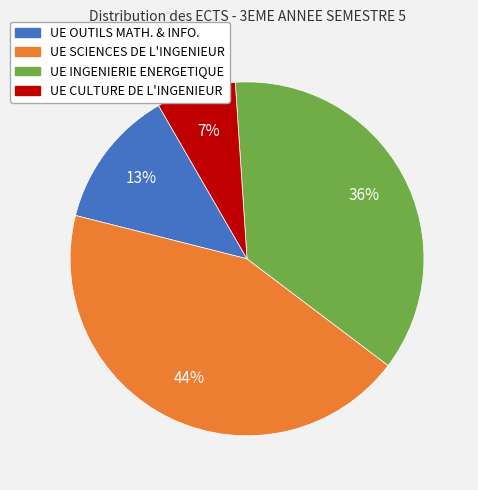

To the nearest percent, what is the average slice percentage?

25%